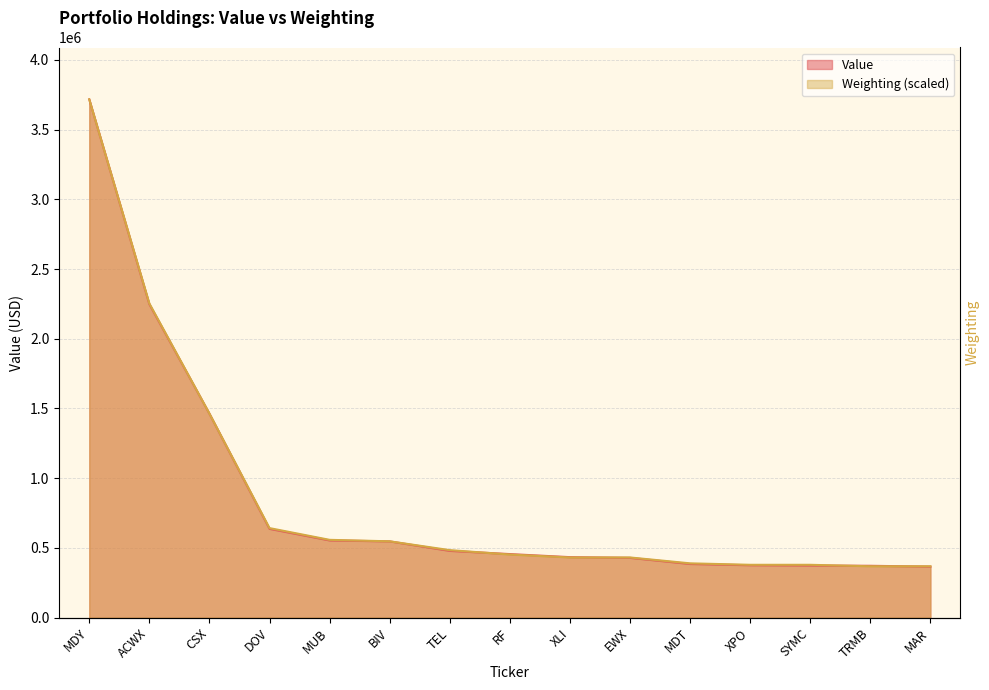

List the labels in order of Value value, smallest first.

MAR, TRMB, SYMC, XPO, MDT, EWX, XLI, RF, TEL, BIV, MUB, DOV, CSX, ACWX, MDY